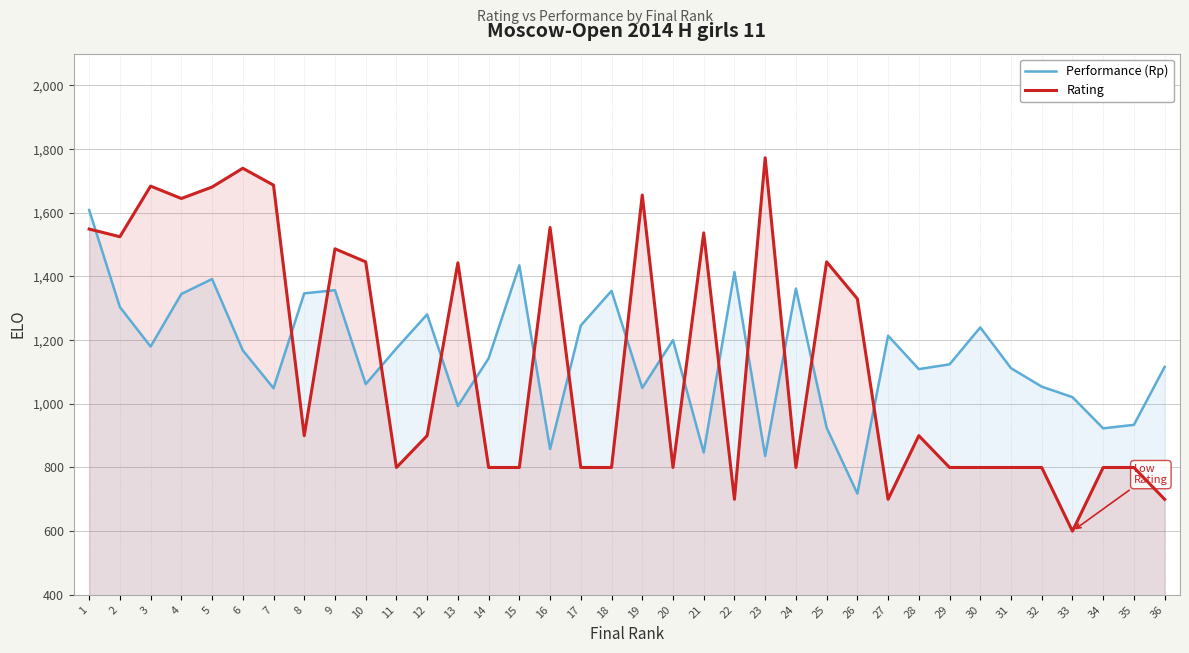

Is it true that Rating equals 2516 at 3?

False